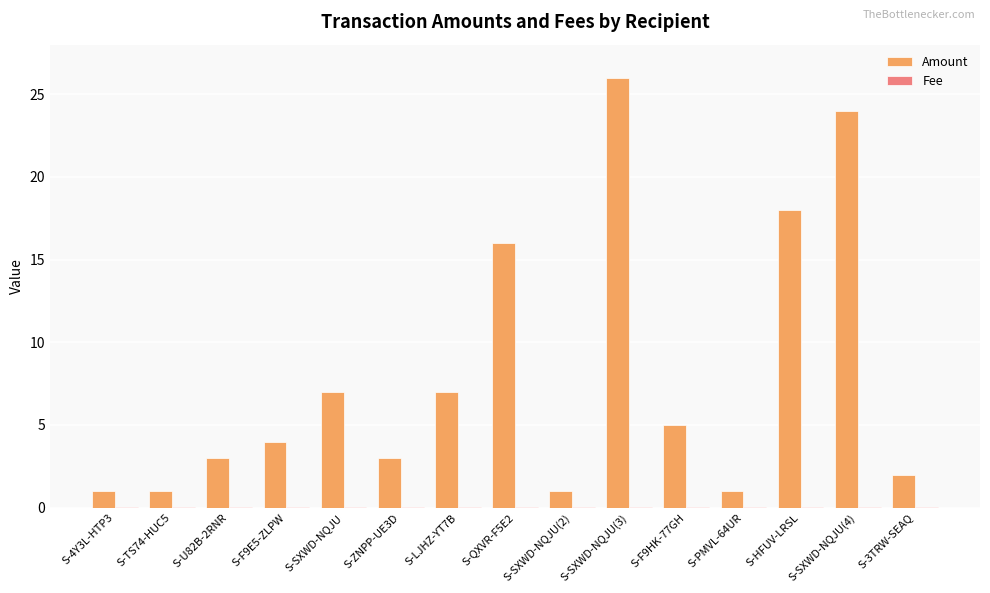

How many data points does each series have?

15